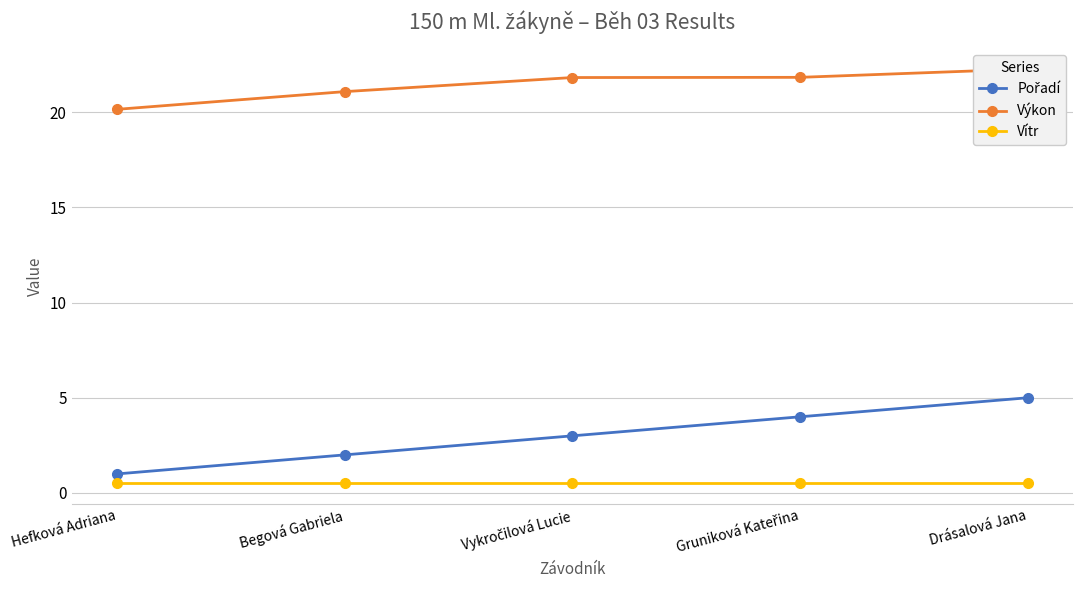

Is it true that Výkon equals 9.1 at Begová Gabriela?

False